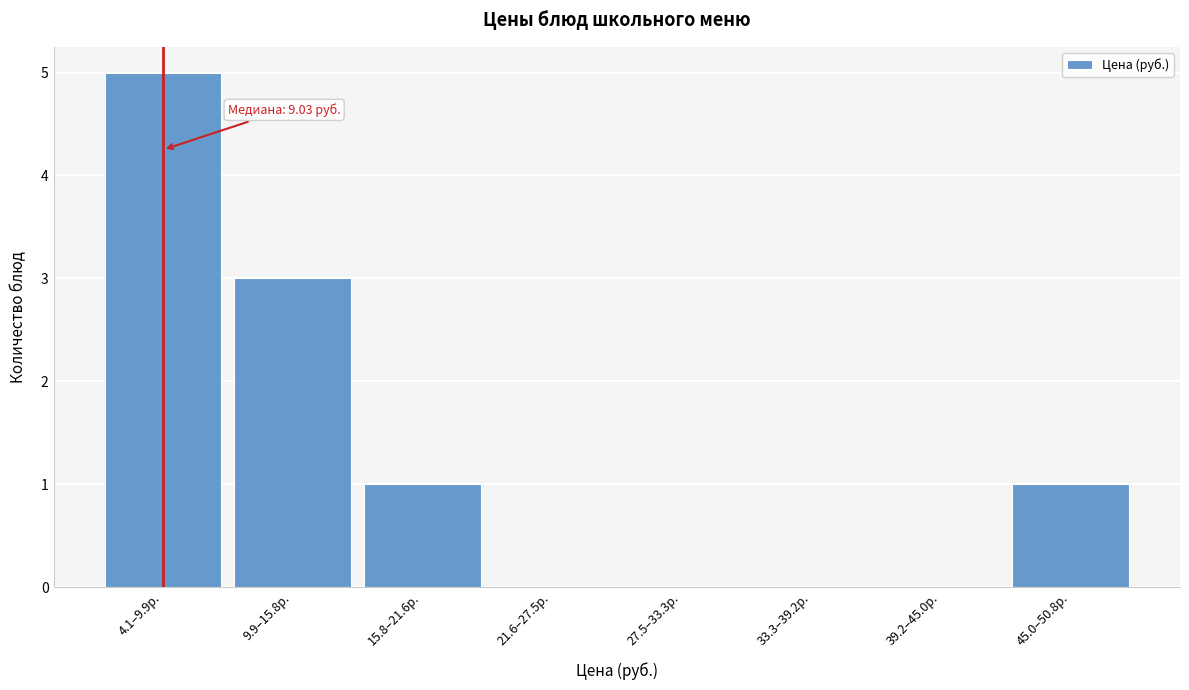

Reading left to right, what are all the values shown in this chart?

4.1–9.9р.=5	9.9–15.8р.=3	15.8–21.6р.=1	21.6–27.5р.=0	27.5–33.3р.=0	33.3–39.2р.=0	39.2–45.0р.=0	45.0–50.8р.=1